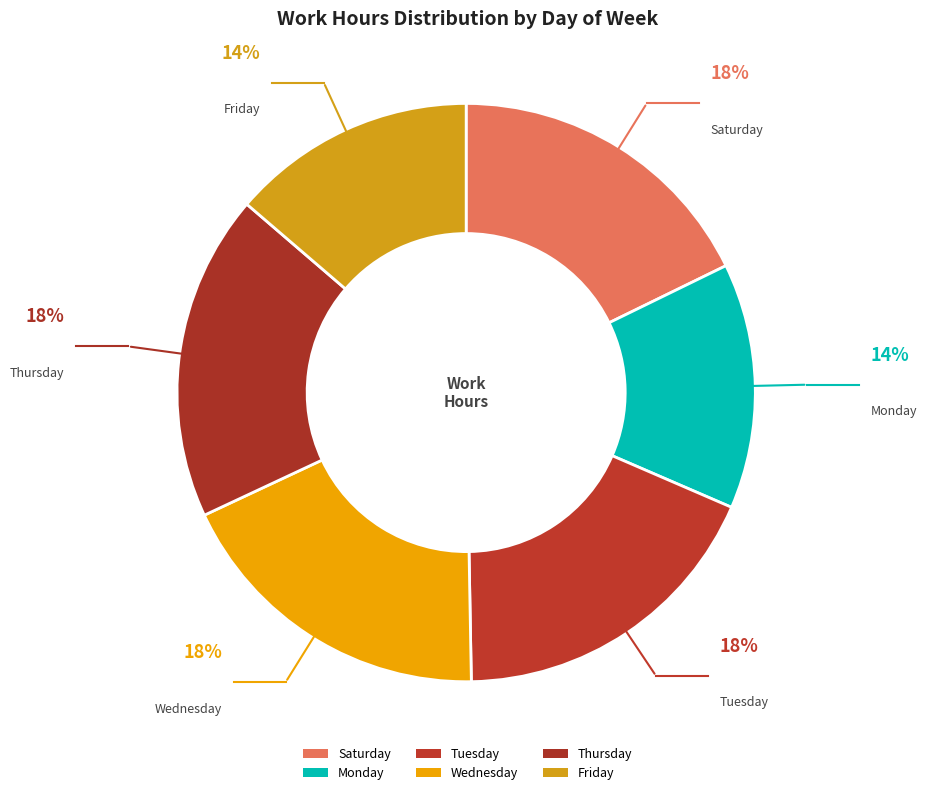

Count the number of slices in the pie.

6